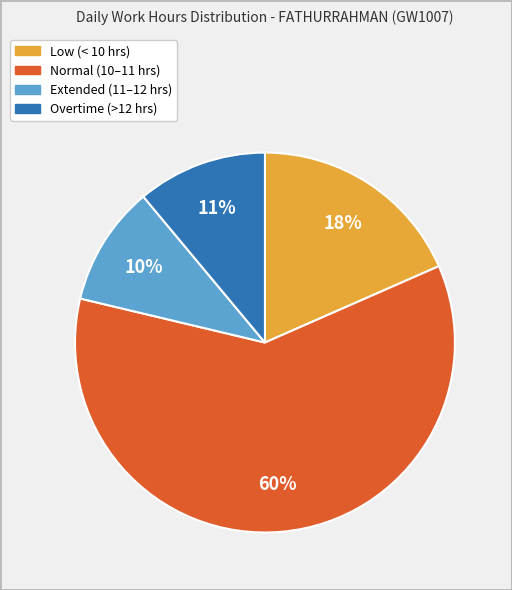

Is there a majority slice in this chart?

Yes